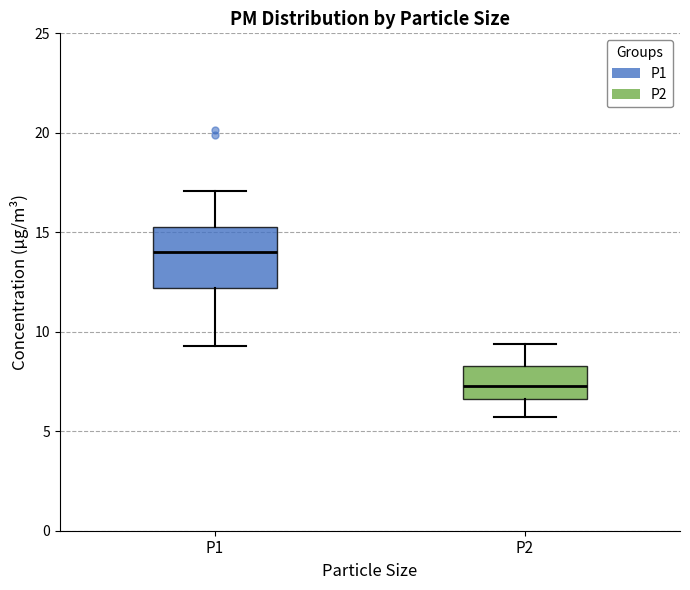

Comparing the boxes themselves (not the whiskers), which one is the tallest?

P1